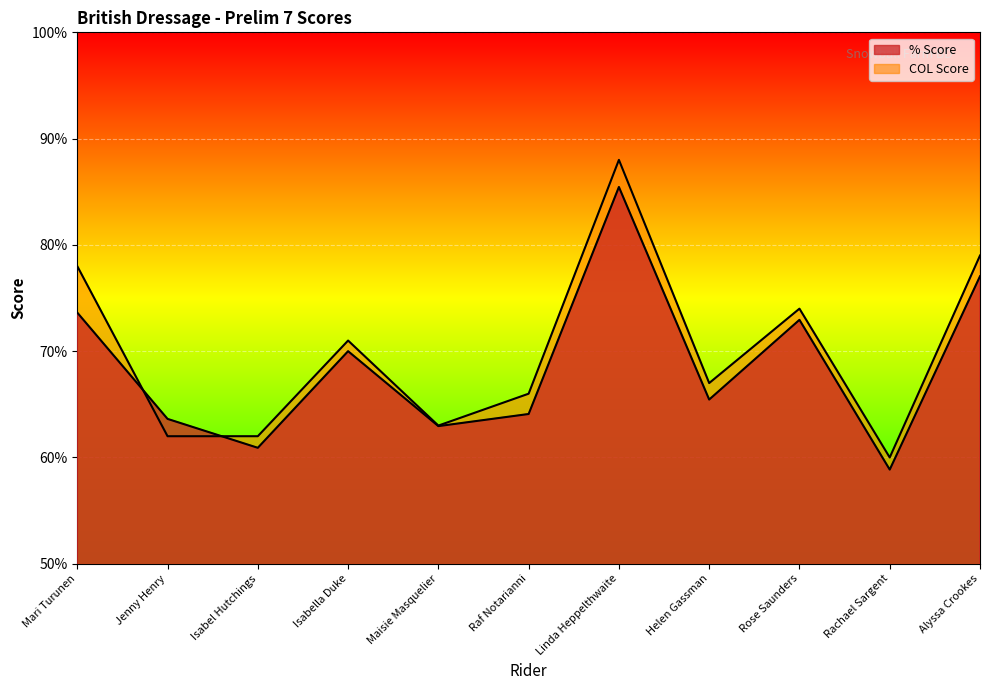

At which label does COL Score reach its peak?

Linda Heppelthwaite